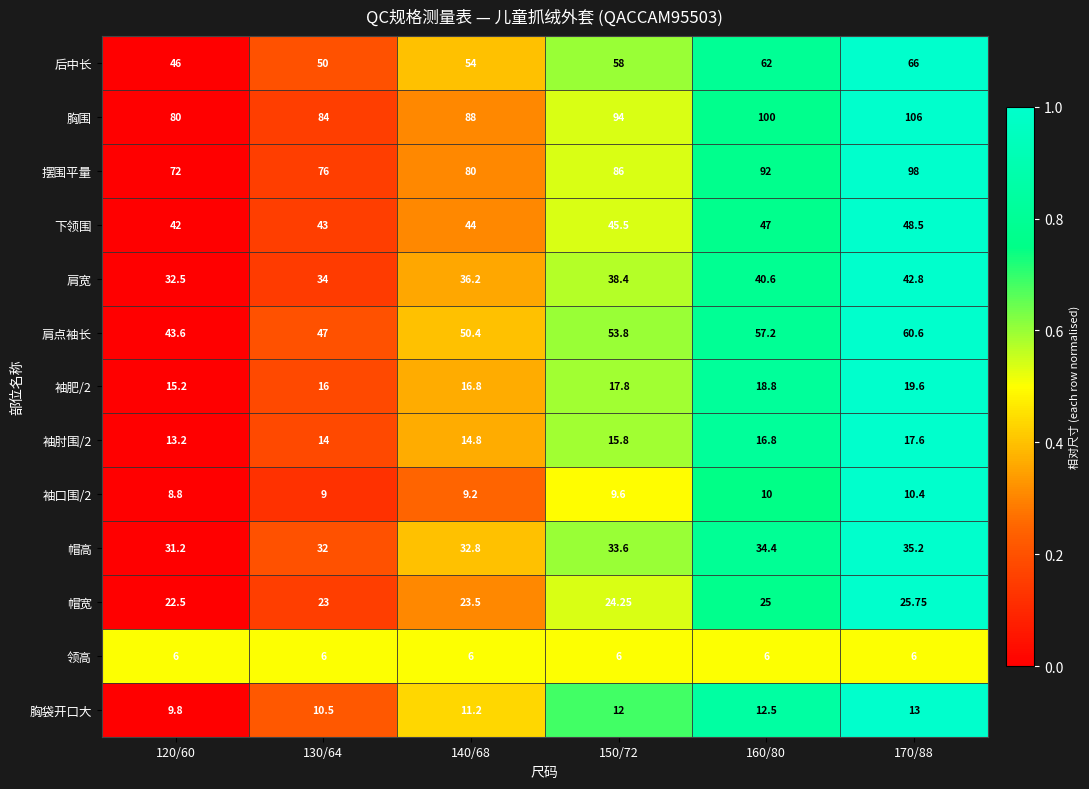

Count the number of data series in this chart.

13